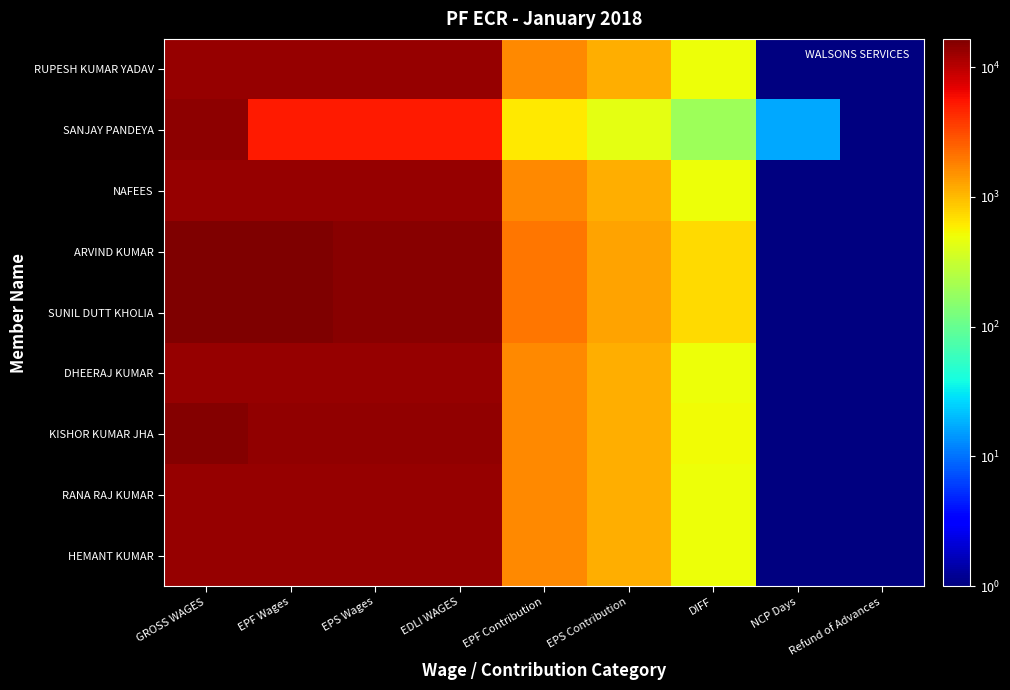

Which has a higher value, Refund of Advances or EDLI WAGES?

EDLI WAGES